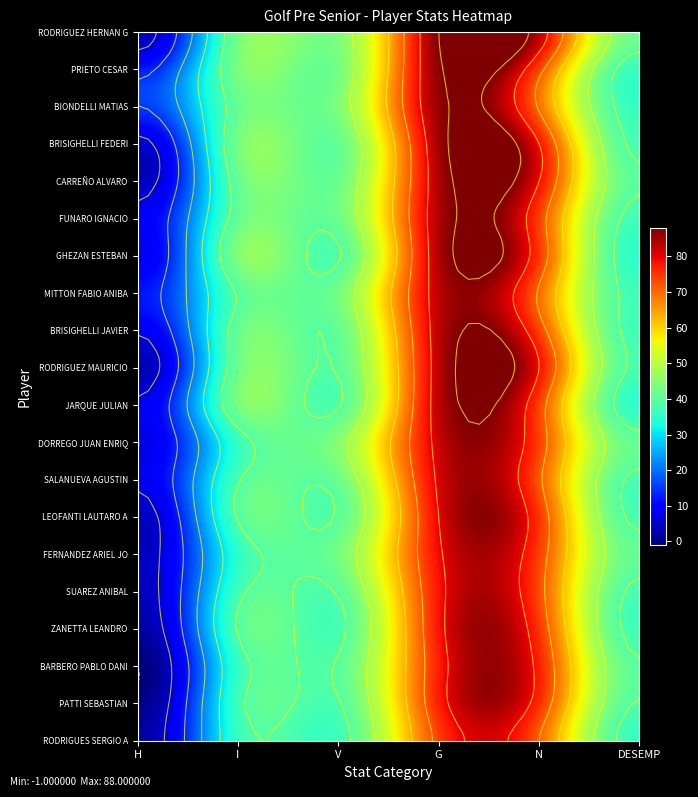

Where does the FUNARO IGNACIO series first go above 42?

G